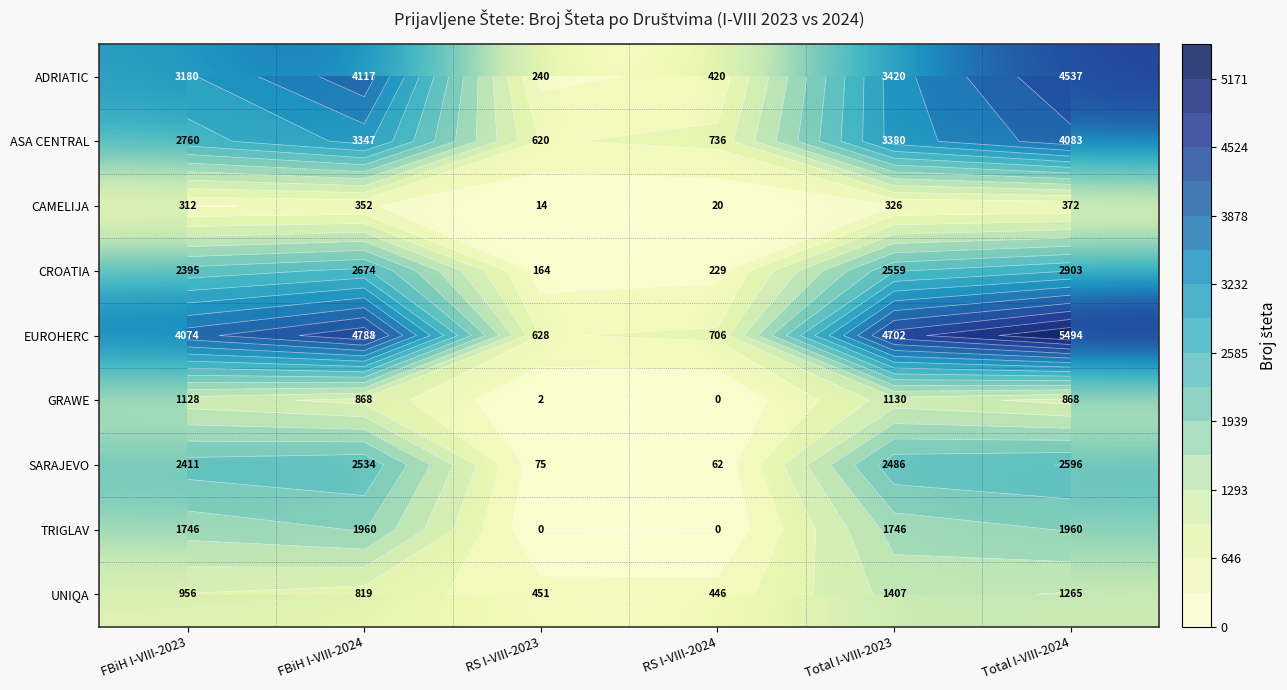

How many values in the CROATIA series exceed 2559?

2